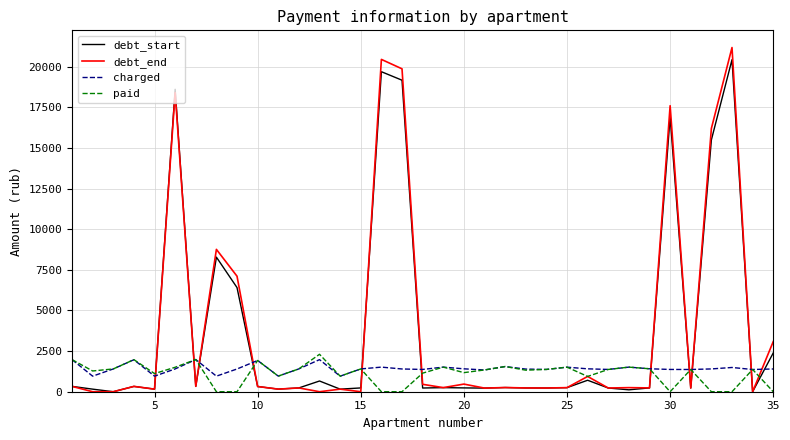

Is this an area chart (filled region under the line)?

No